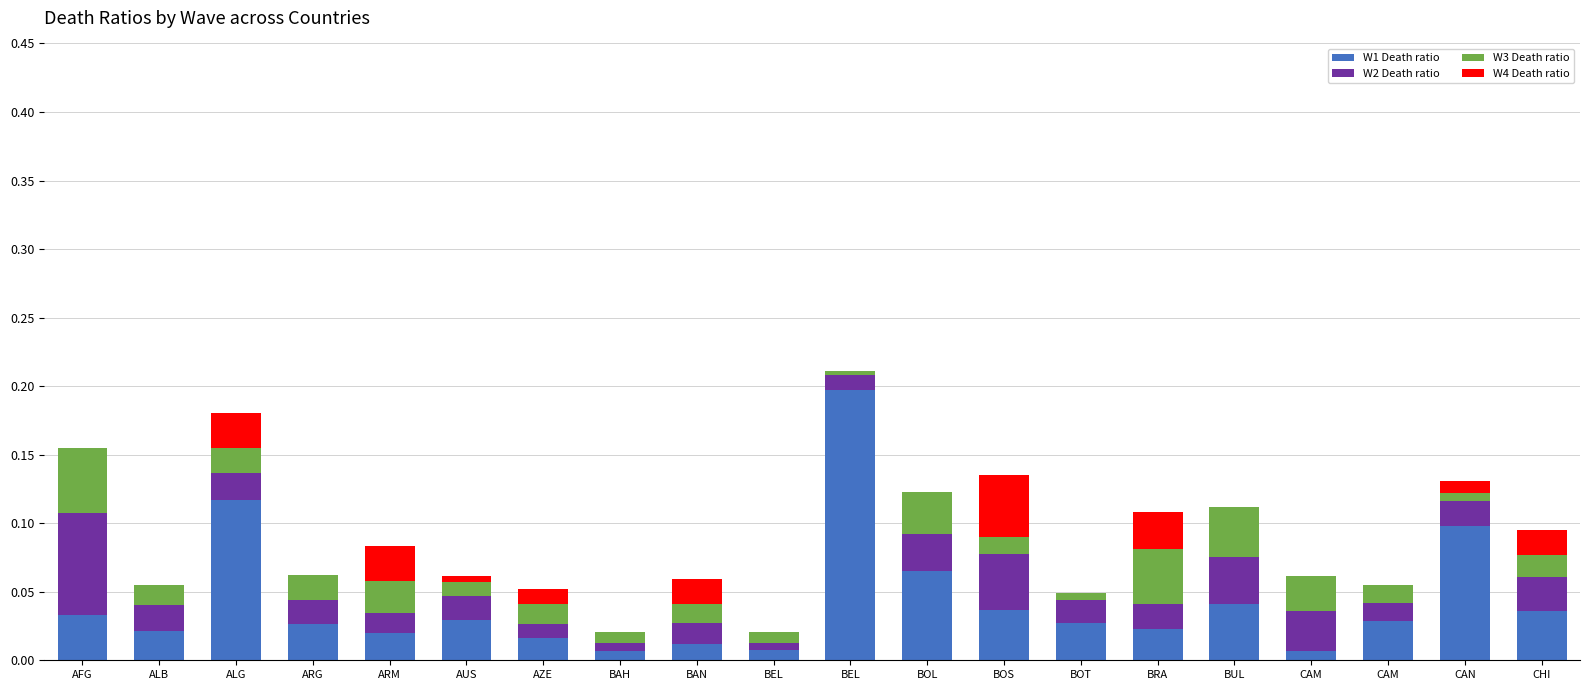

Which series has the largest total across all categories?

W1 Death ratio